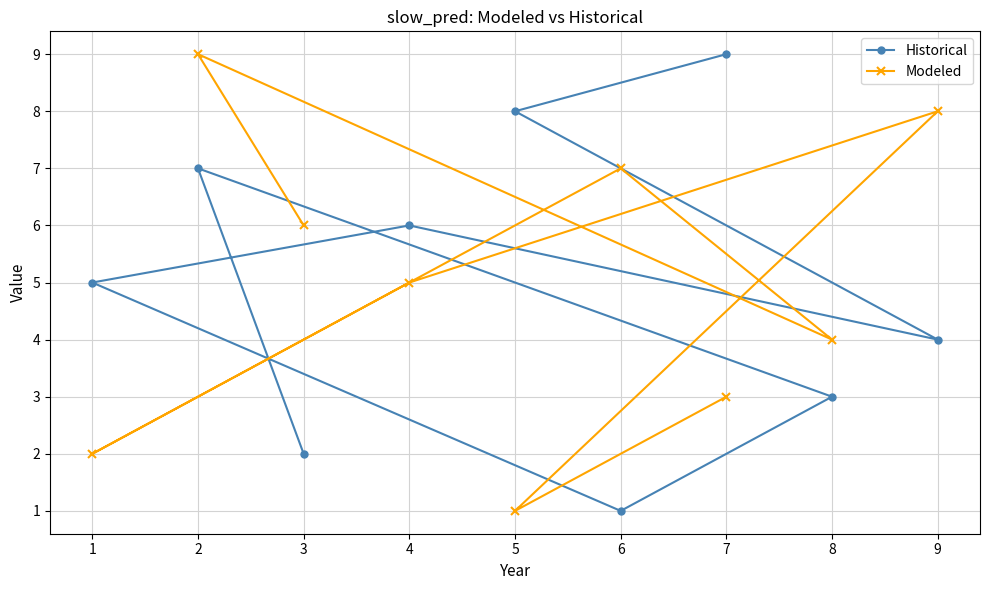

What are all the series names shown in the legend?

Historical, Modeled